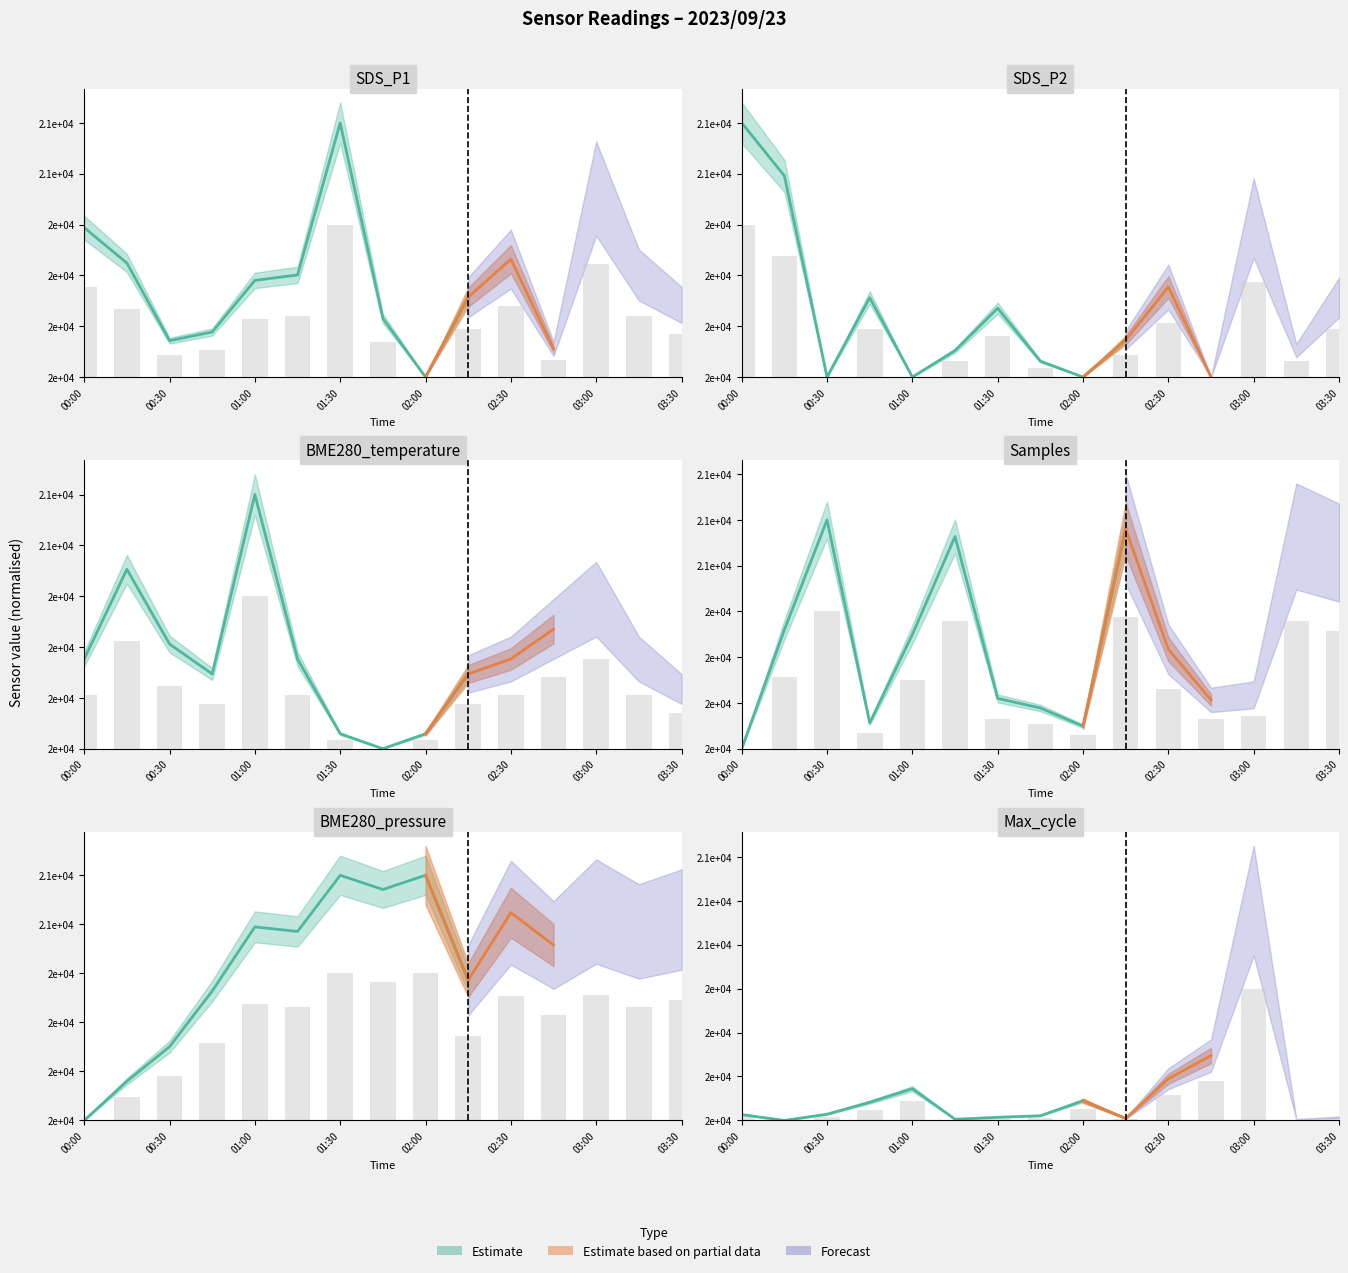

How many series are shown in this chart?

3